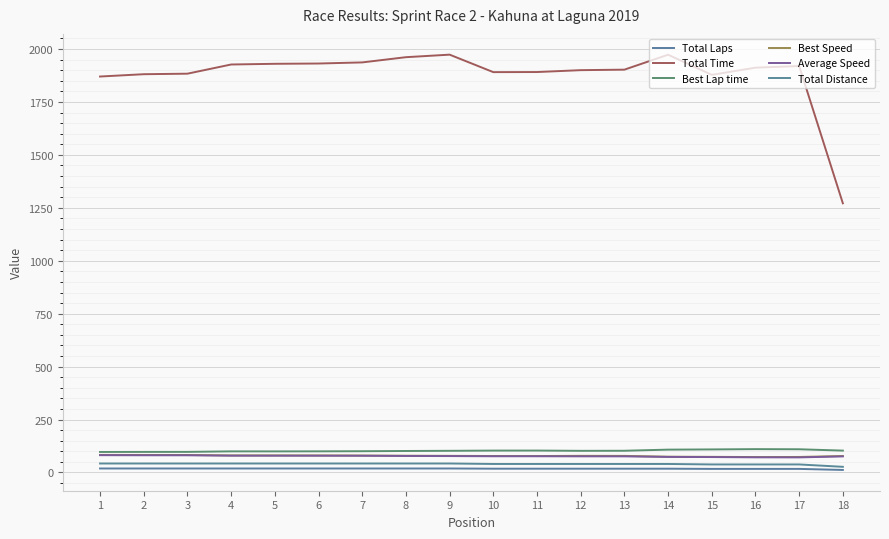

What value does the Average Speed series have at 2?

81.4